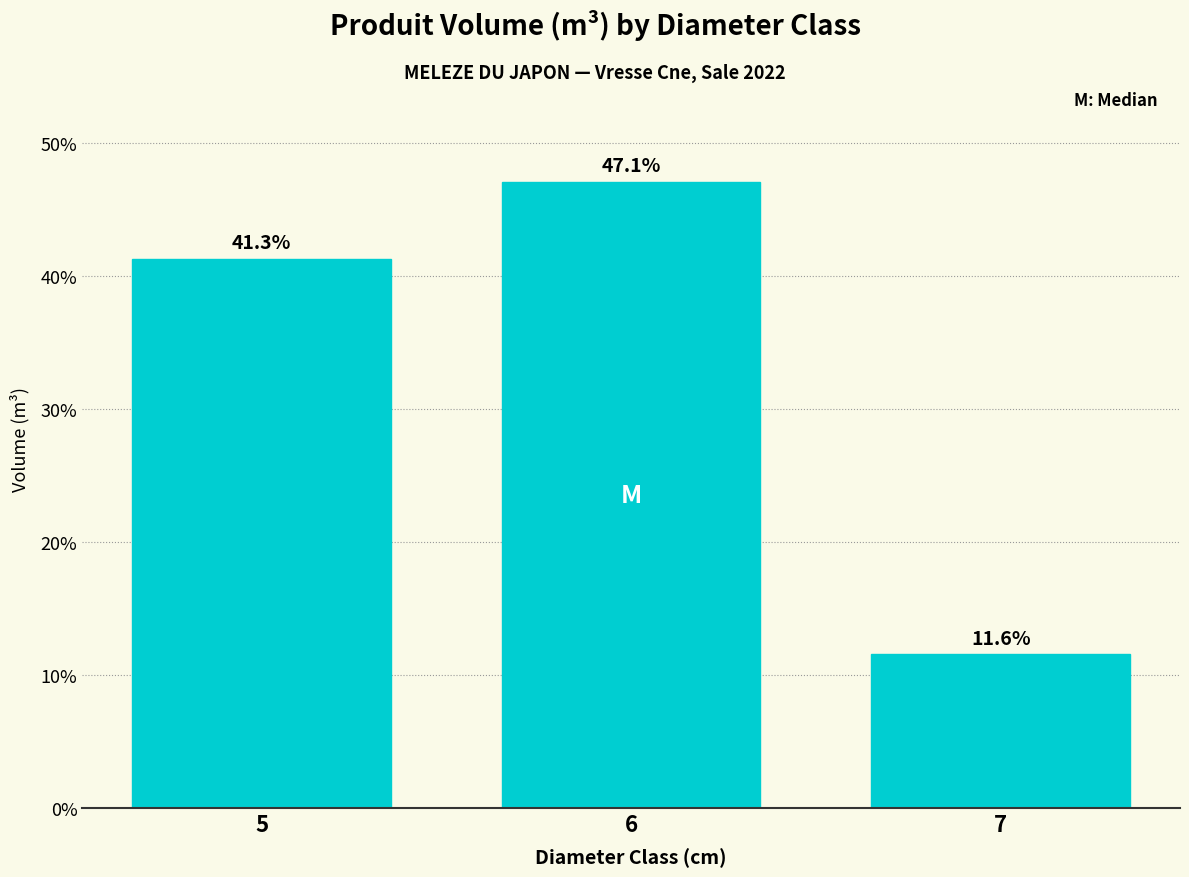

List the labels in order of value, smallest first.

7, 5, 6